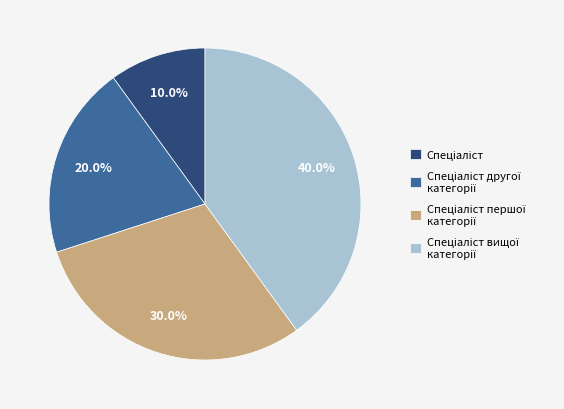

Does any single category account for the majority?

No